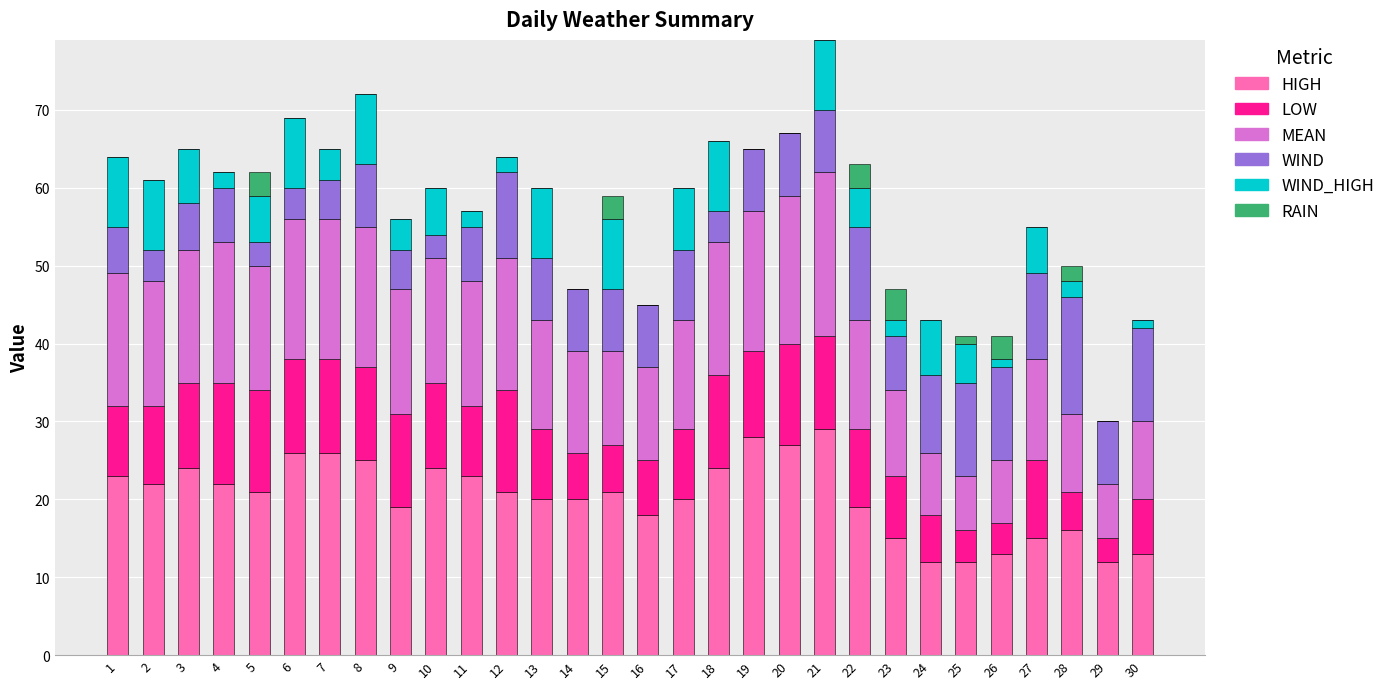

The HIGH series shows 19 at 9. True or false?

True